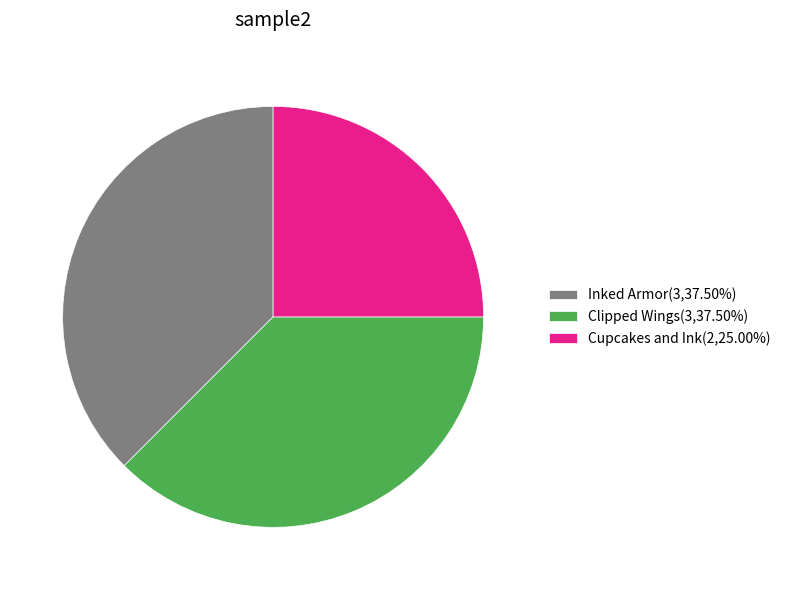

What is the ratio of the value at Cupcakes and Ink(2,25.00%) to the value at Inked Armor(3,37.50%)?

0.7